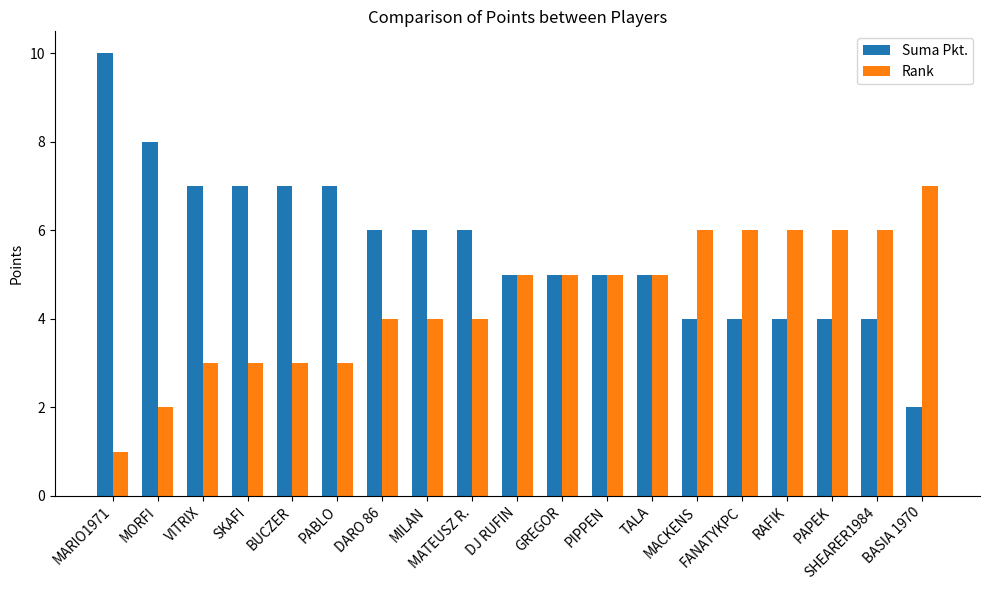

Which series has the largest total across all categories?

Suma Pkt.